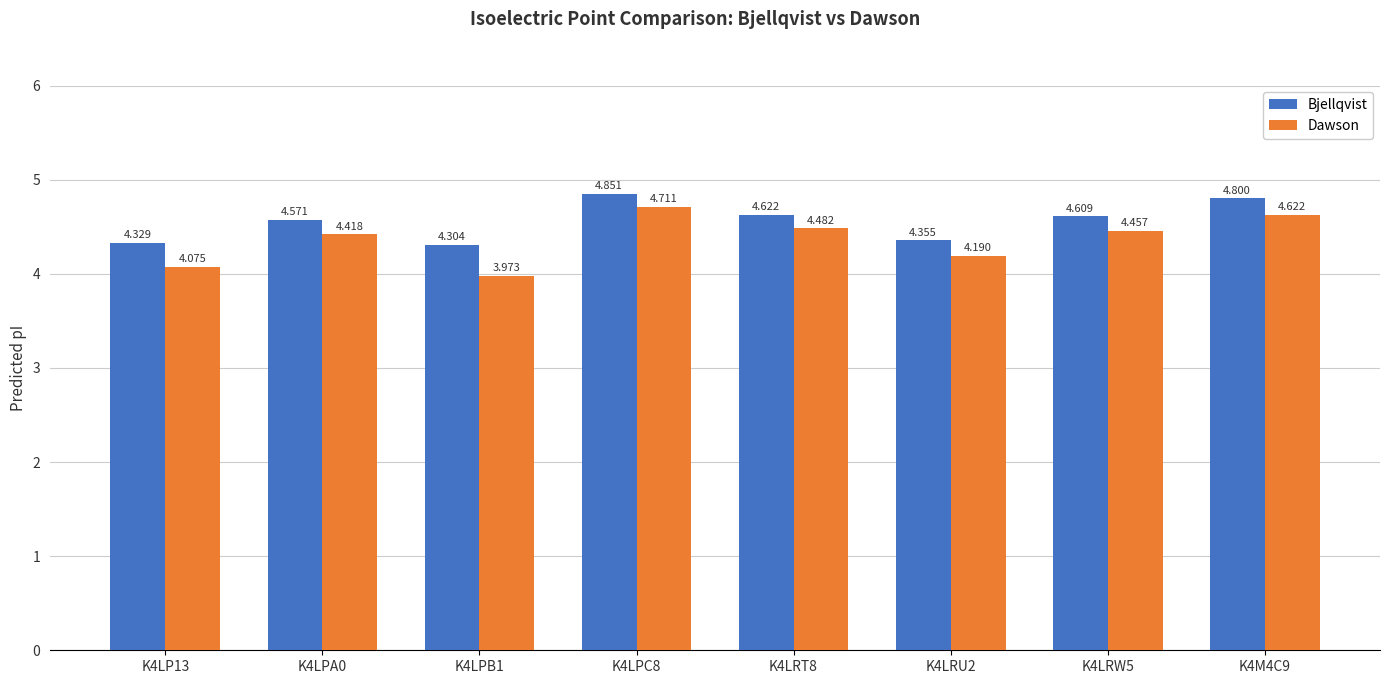

What are all the series names shown in the legend?

Bjellqvist, Dawson